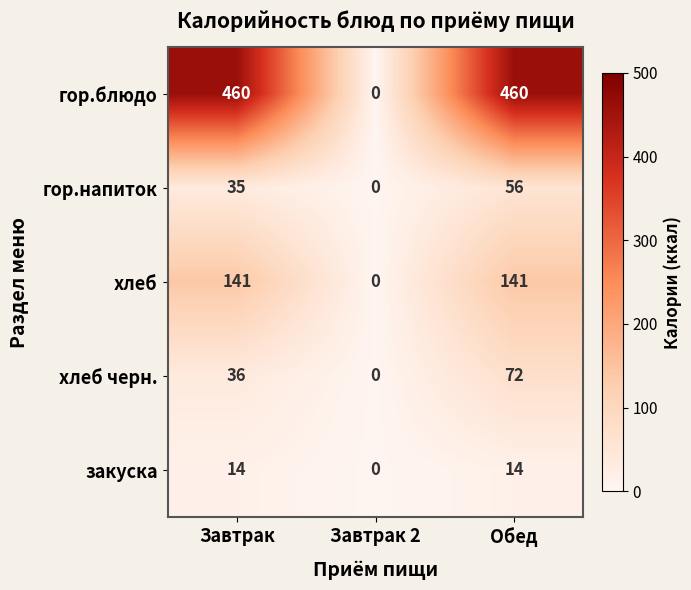

Reading left to right, what are all the values shown in this chart?

гор.блюдо: Завтрак=460	Завтрак 2=0	Обед=460
гор.напиток: Завтрак=35	Завтрак 2=0	Обед=56
хлеб: Завтрак=141	Завтрак 2=0	Обед=141
хлеб черн.: Завтрак=36	Завтрак 2=0	Обед=72
закуска: Завтрак=14	Завтрак 2=0	Обед=14